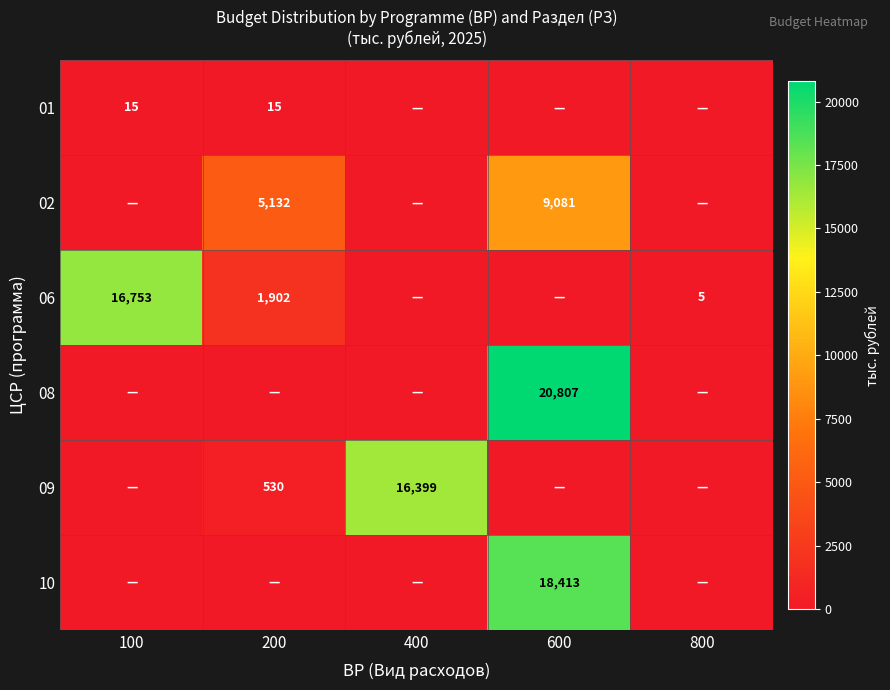

The 01 series shows 15 at 100. True or false?

True